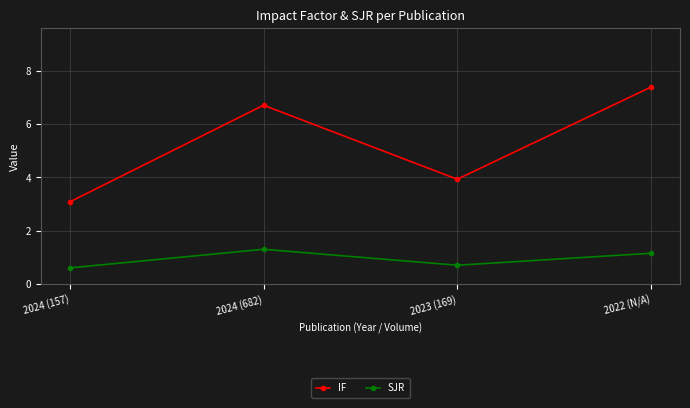

Rank the series at 2024 (682) from lowest to highest value.

SJR, IF